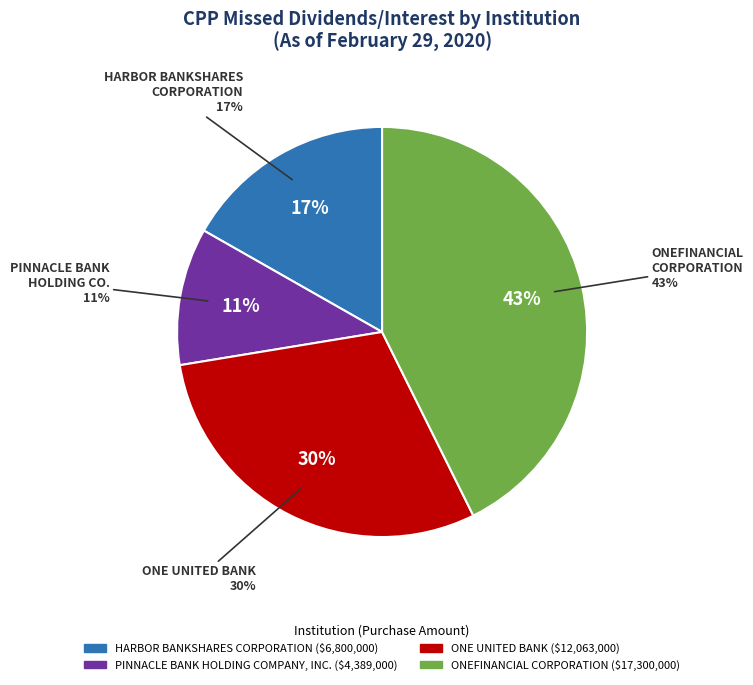

What is the smallest slice in the pie chart?

PINNACLE BANK HOLDING COMPANY, INC.